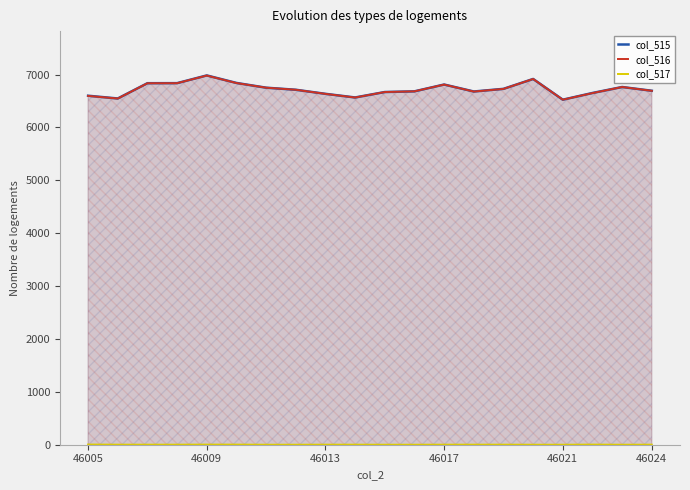

How many lines are shown in the chart?

3